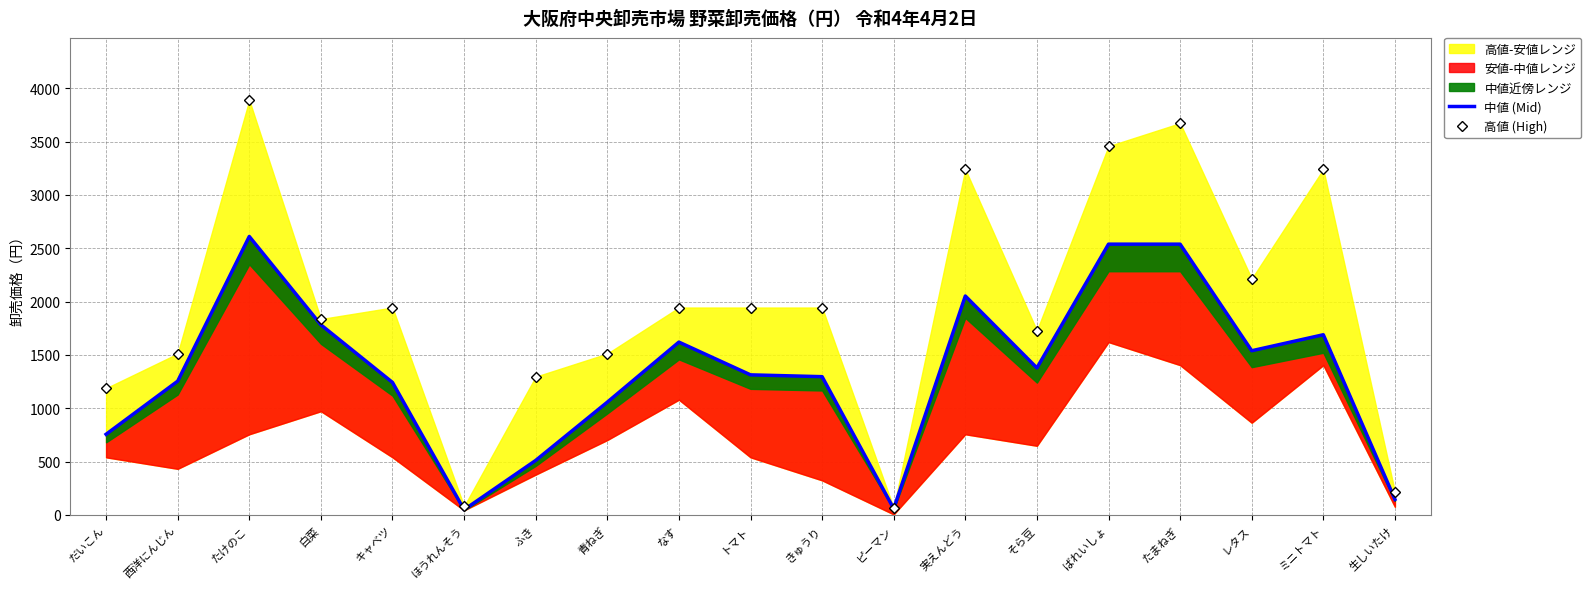

At which category does the chart reach its peak across all series?

たけのこ